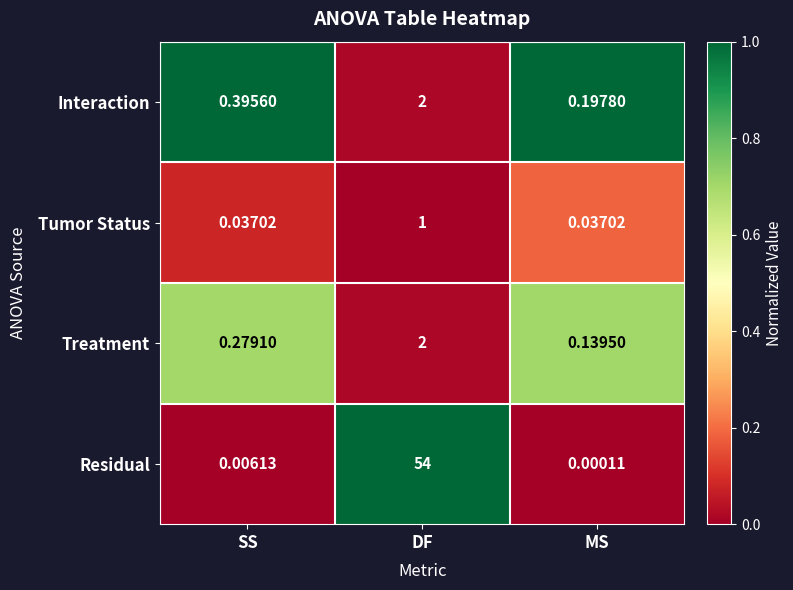

At which label does Interaction reach its minimum?

MS